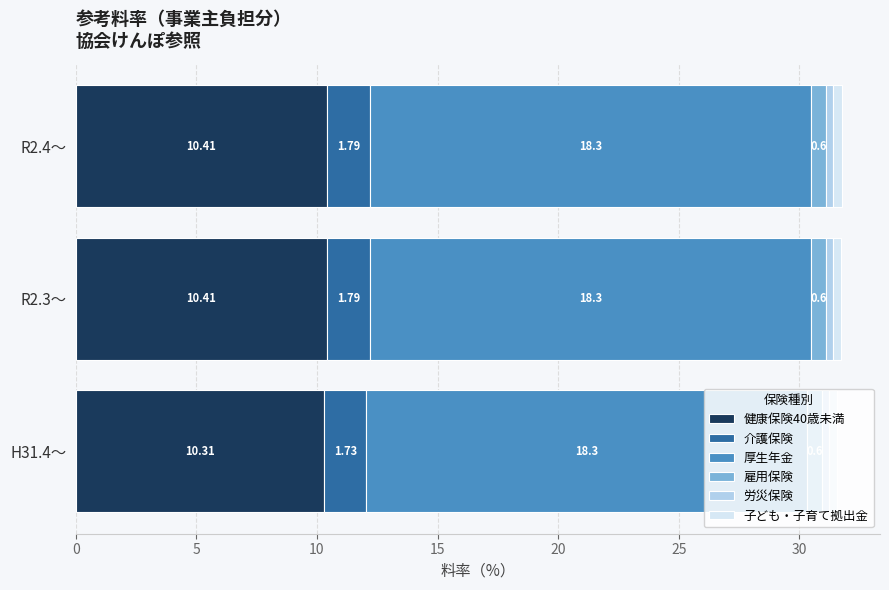

What is the total value across all series at R2.4～?

31.8